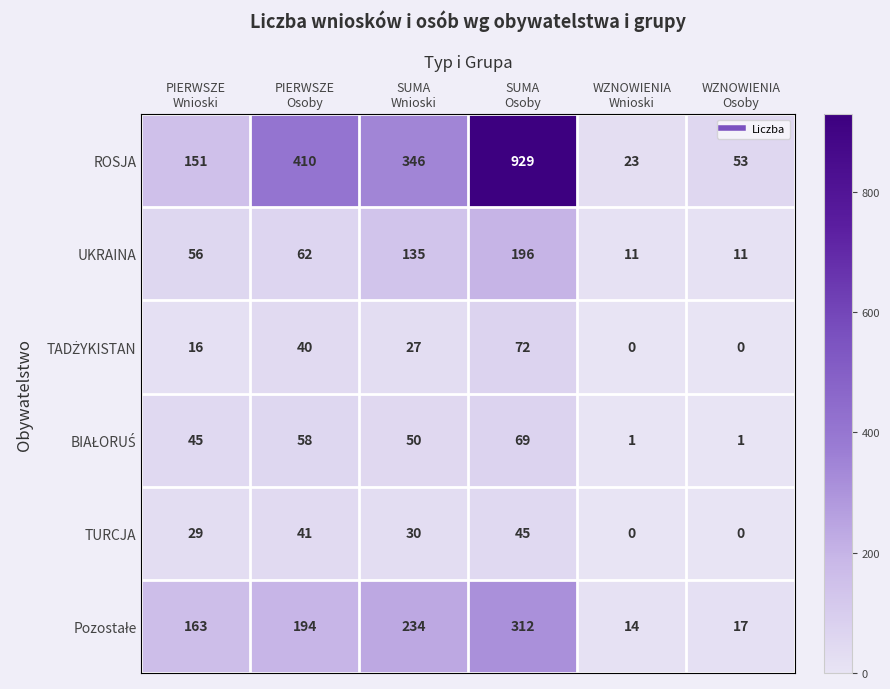

Count the UKRAINA values in the range 11 to 135.

5